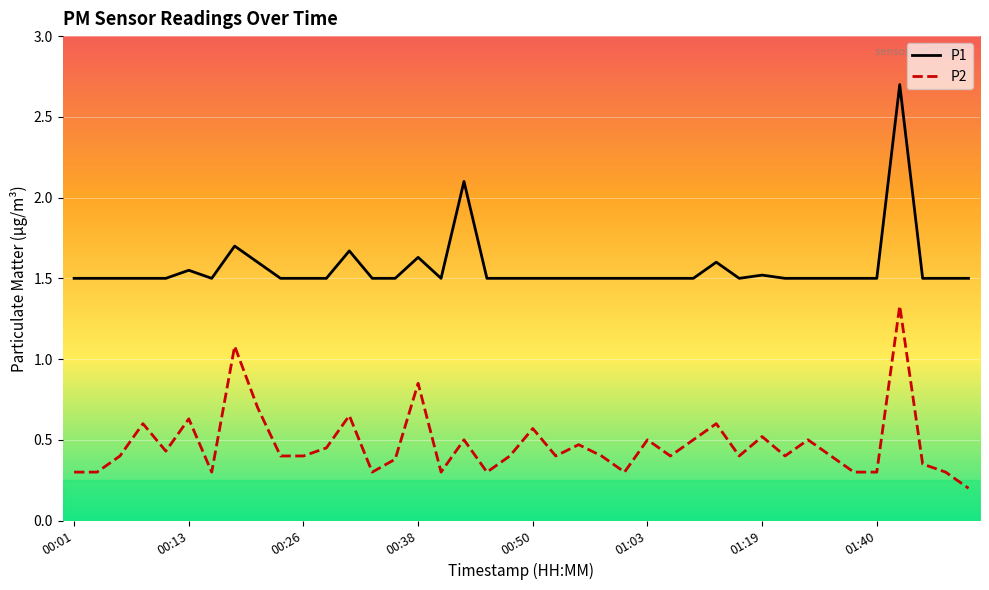

Which series has the widest spread of values?

P1